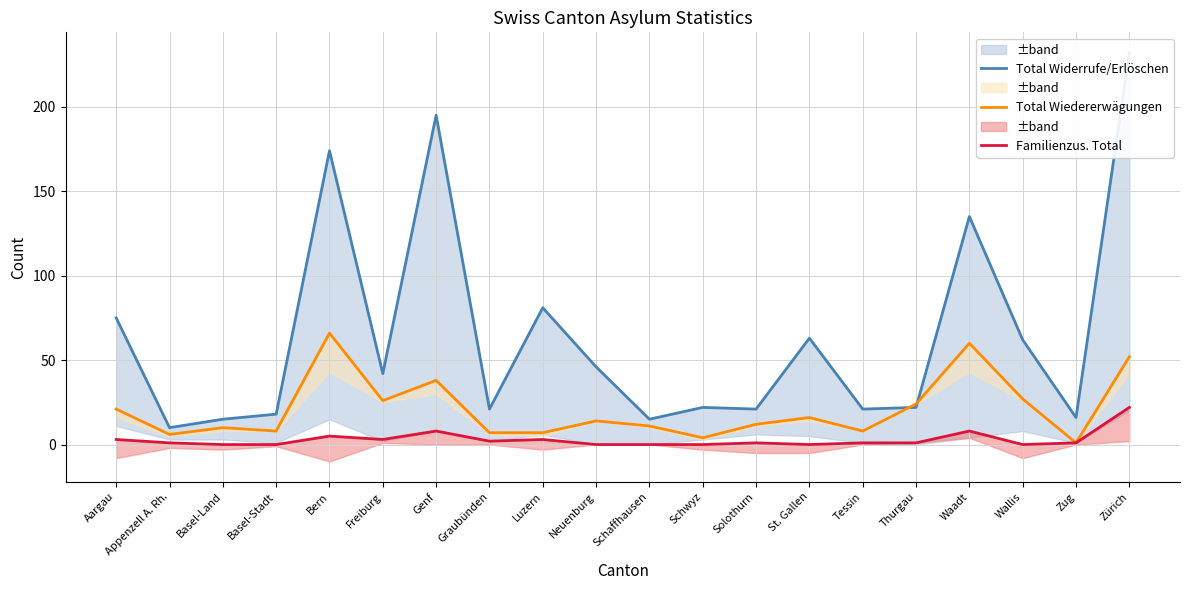

At which label does Total Widerrufe/Erlöschen first exceed 42?

Aargau